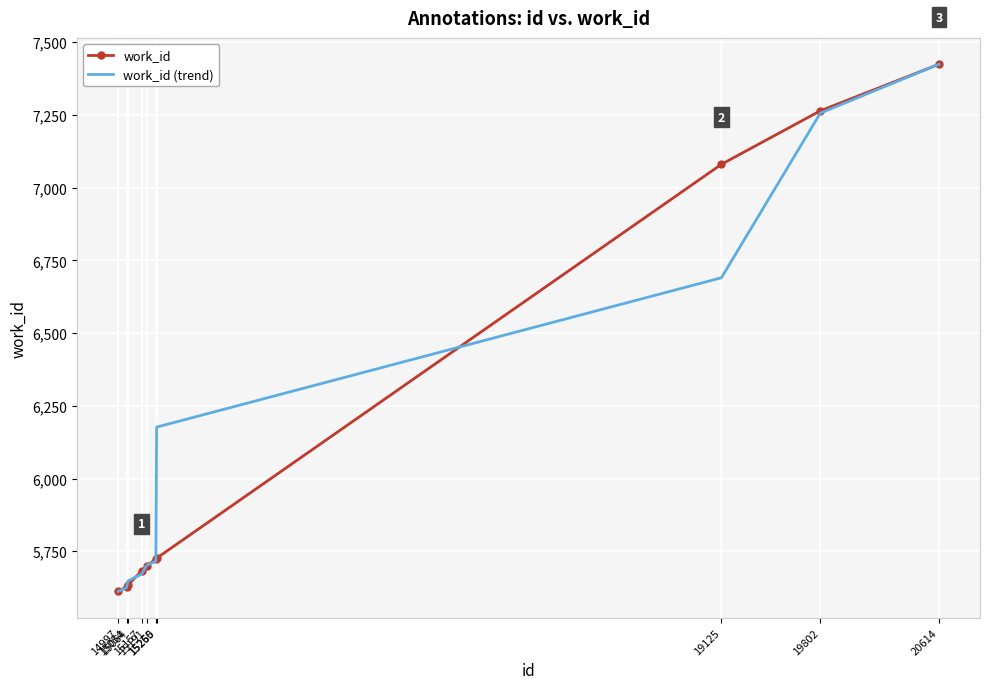

What is the highest value of the work_id series?

7424.0